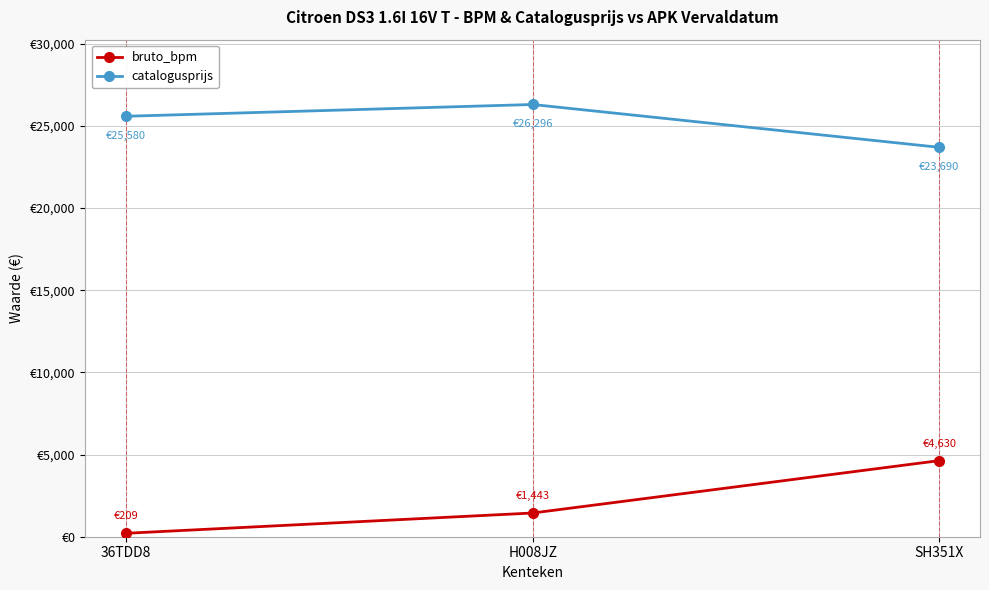

What is the difference between the highest and lowest values at 36TDD8?

25371